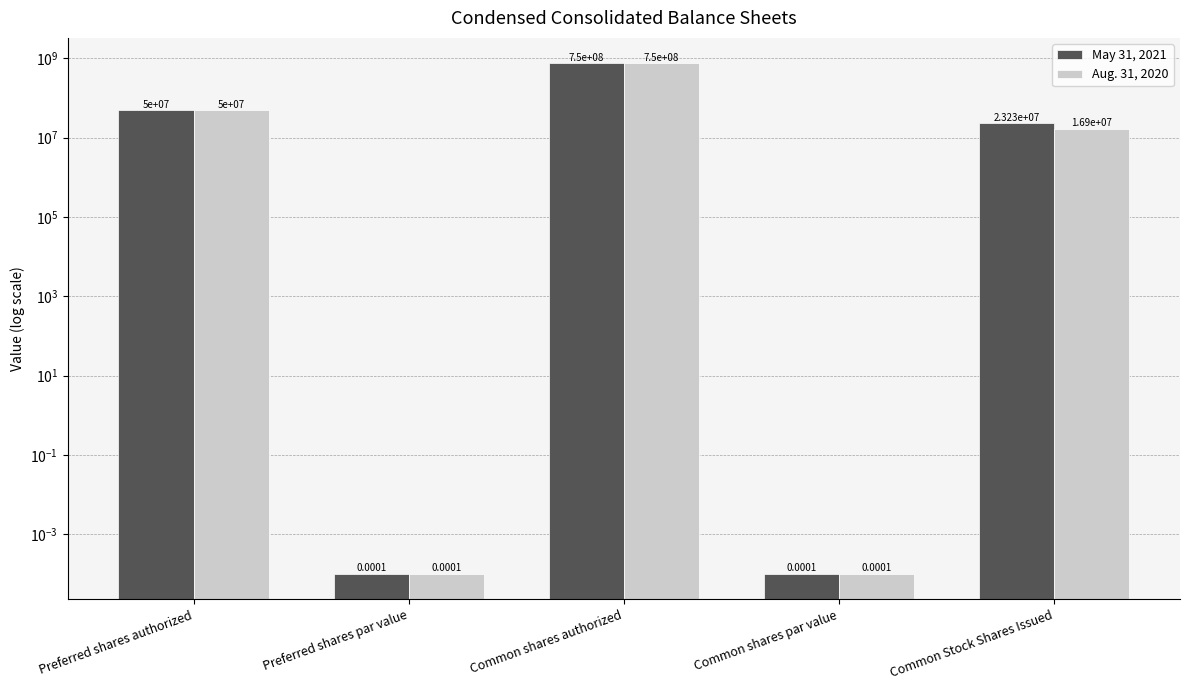

What is the label of the 2nd bar from the left?

Preferred shares par value